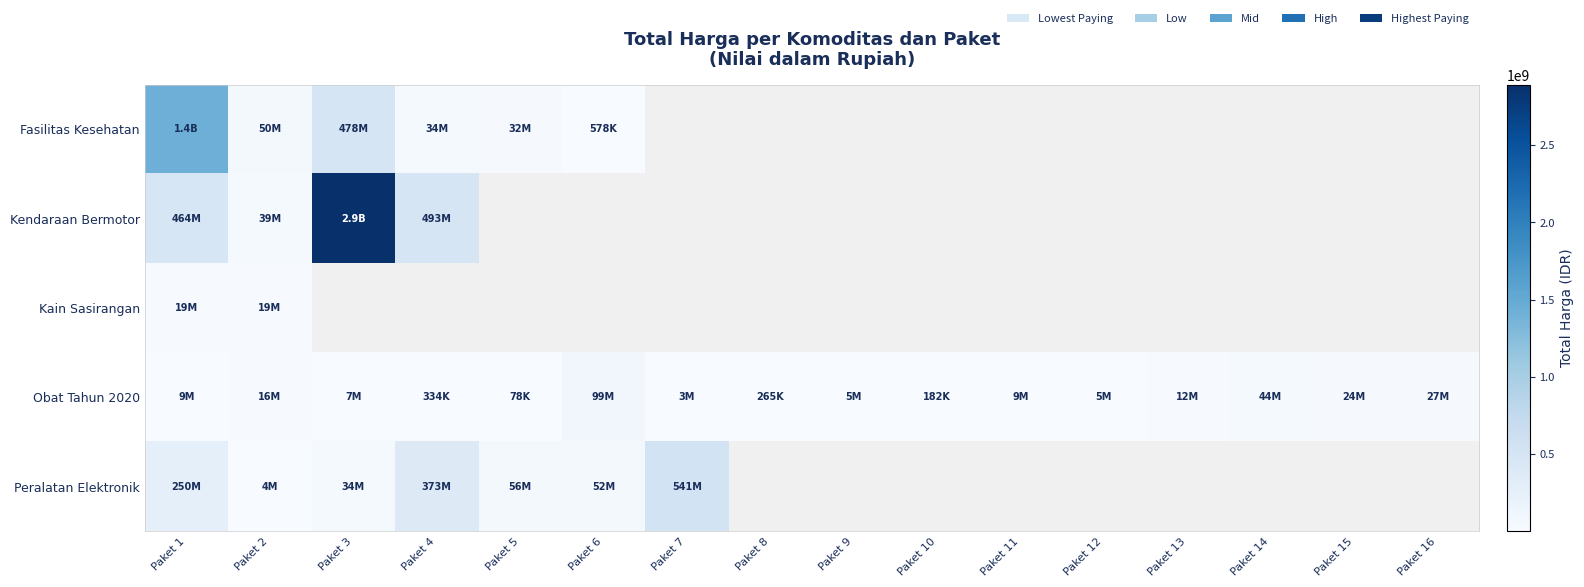

How many positive values does the Kain Sasirangan series have?

2